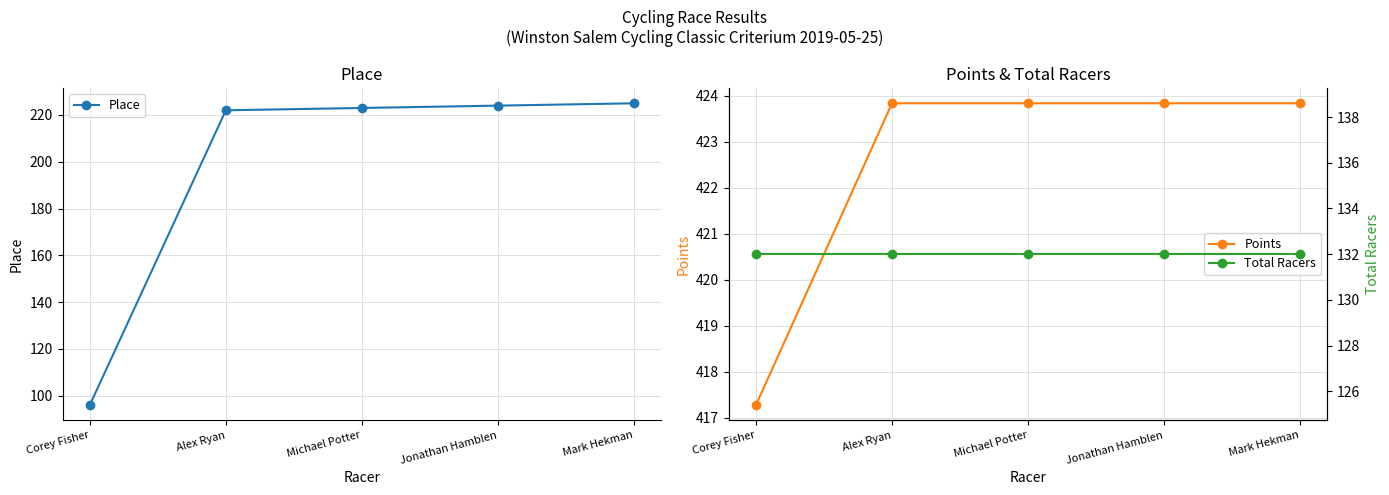

True or false: Total Racers and Place intersect in this chart.

True